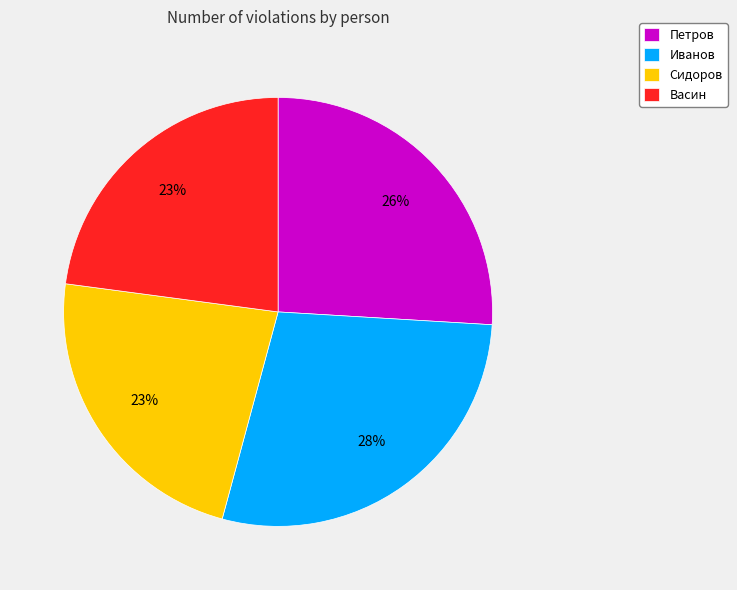

Count the number of slices in the pie.

4